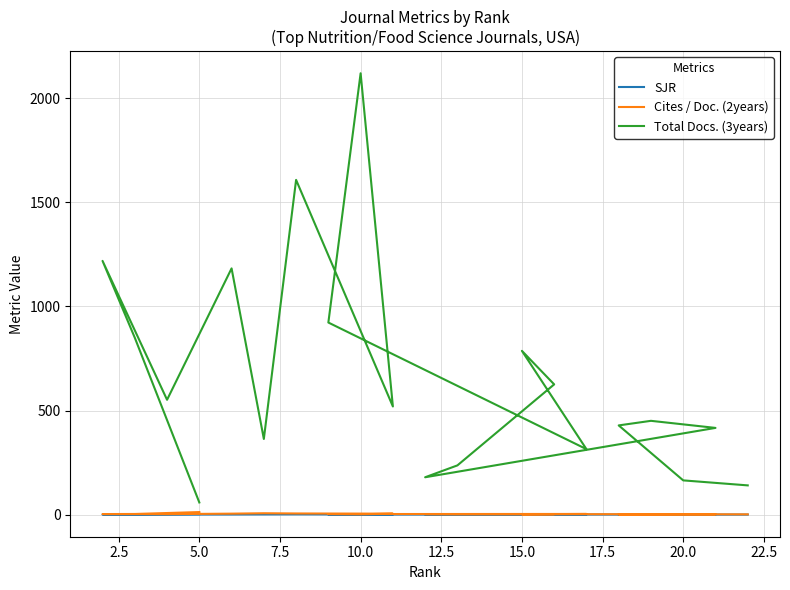

True or false: SJR has a value of 0.2 at 15.0.

False